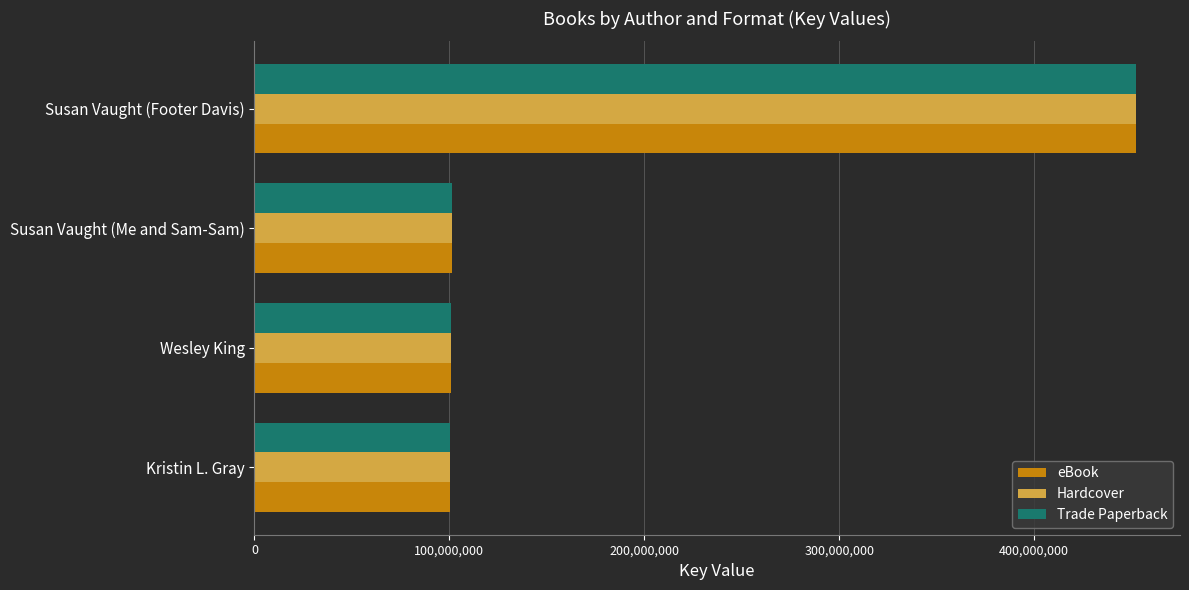

How many values in the eBook series are below 101112758?

2